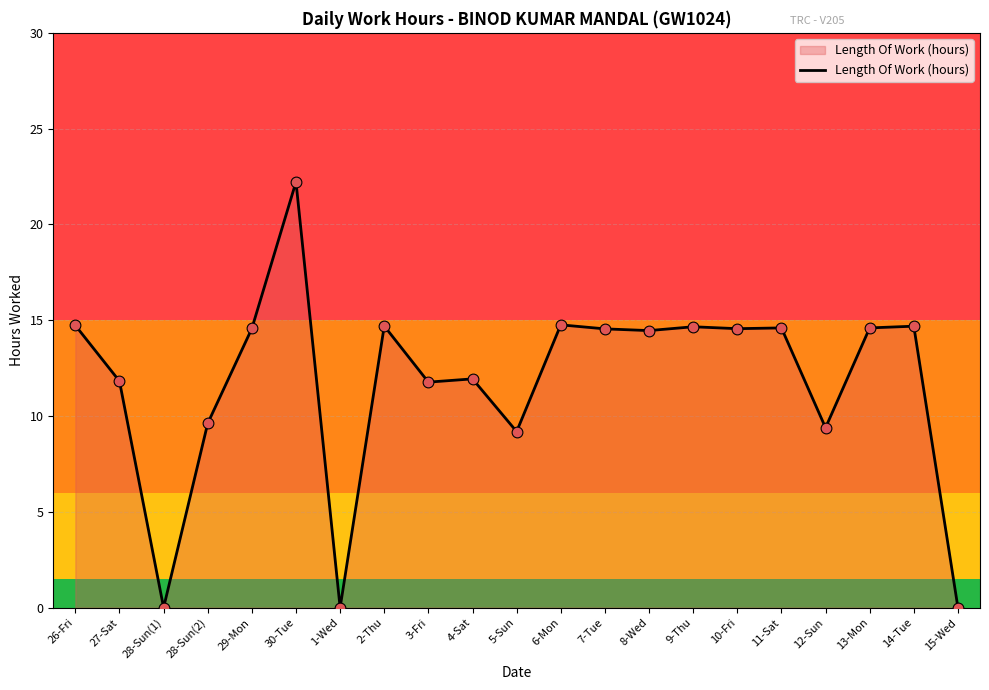

What is the change in value from 2-Thu to 8-Wed?

-0.2